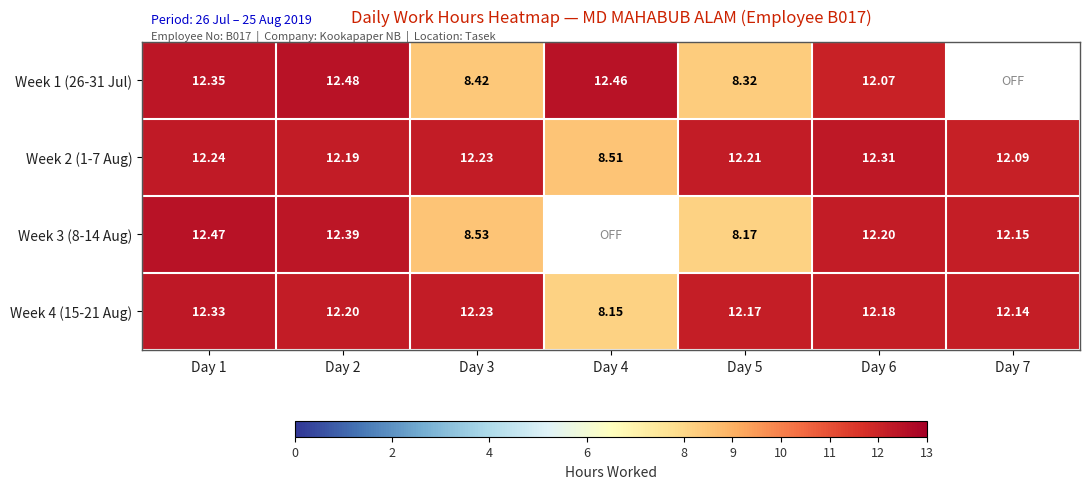

Which series changed the most between Day 3 and Day 6?

Week 3 (8-14 Aug)